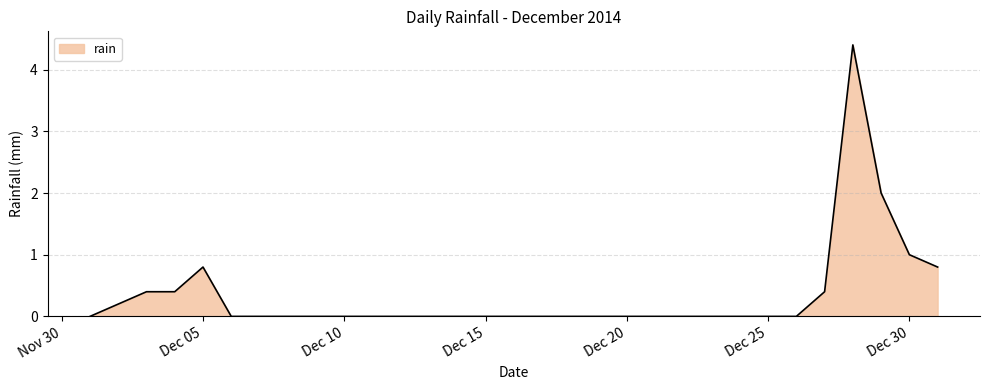

What is the difference between the maximum and minimum values?

4.4